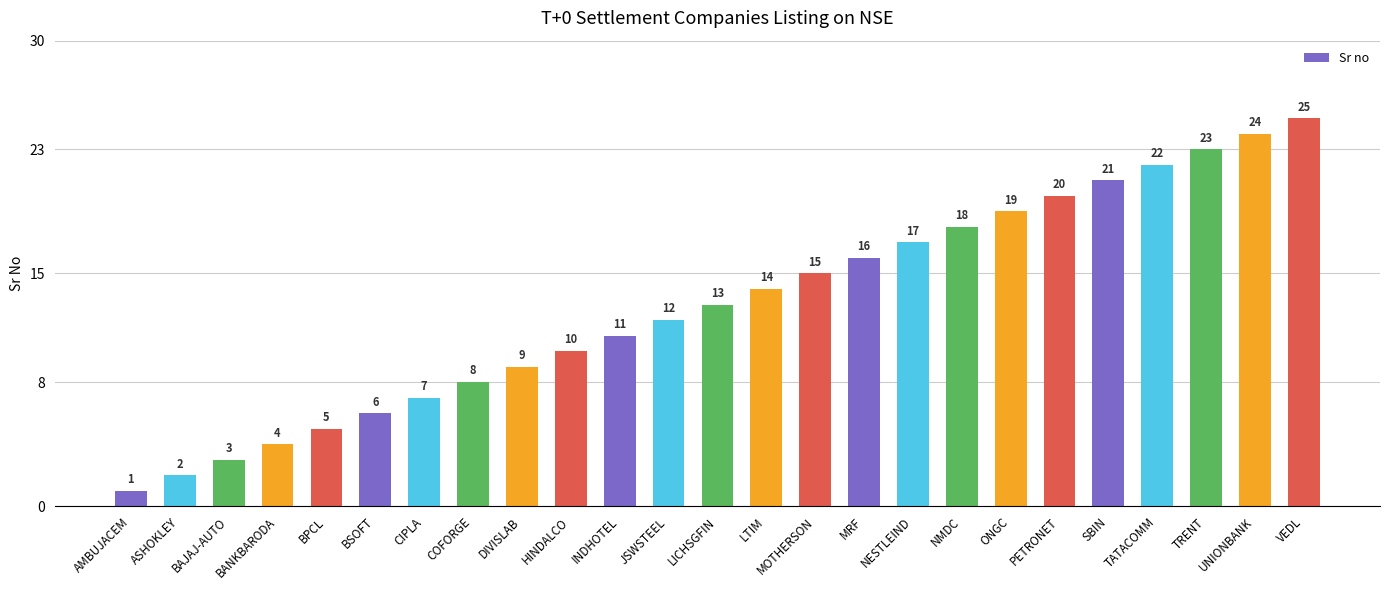

List the labels in order of value, smallest first.

AMBUJACEM, ASHOKLEY, BAJAJ-AUTO, BANKBARODA, BPCL, BSOFT, CIPLA, COFORGE, DIVISLAB, HINDALCO, INDHOTEL, JSWSTEEL, LICHSGFIN, LTIM, MOTHERSON, MRF, NESTLEIND, NMDC, ONGC, PETRONET, SBIN, TATACOMM, TRENT, UNIONBANK, VEDL